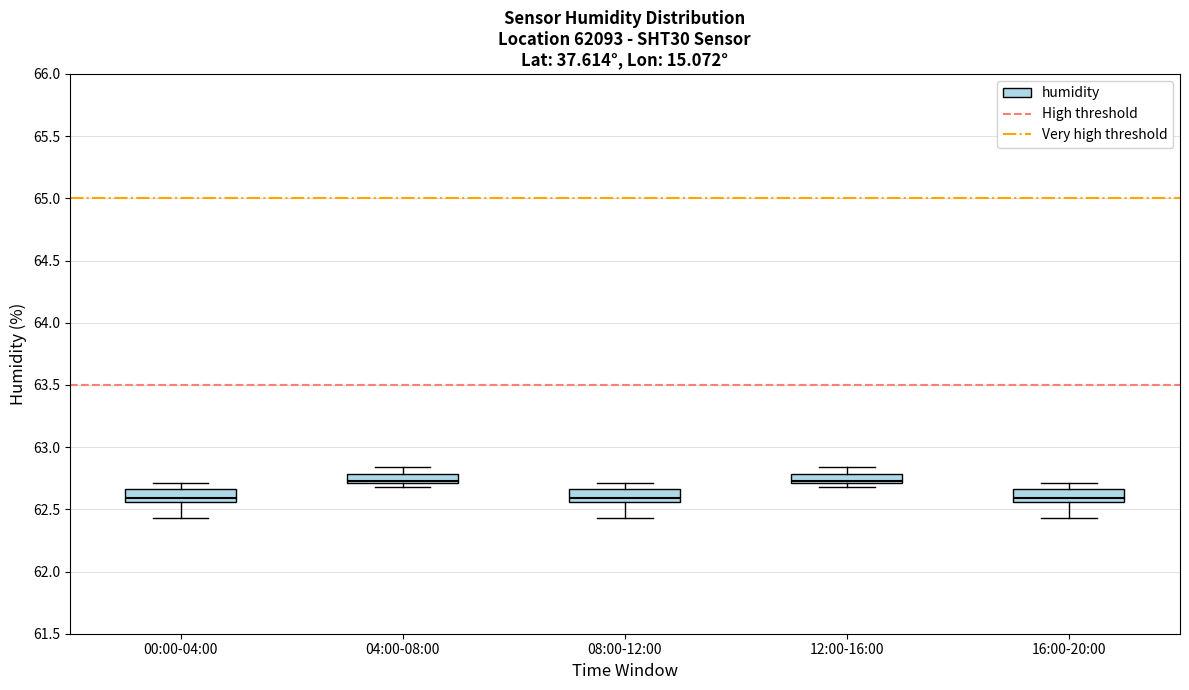

Where does the upper whisker of the box for 04:00-08:00 end on the y-axis? The values are not printed on the chart, so give them approximately, as read against the axis.

62.85